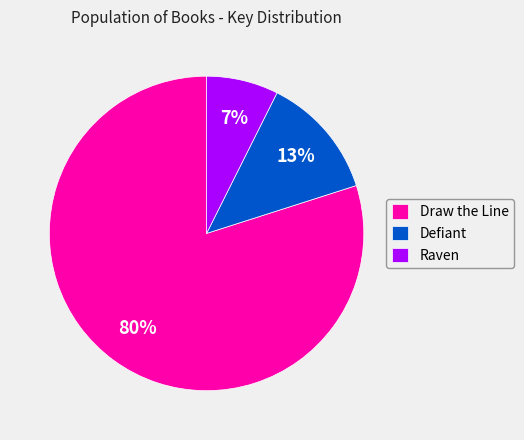

Is Defiant the majority of the pie?

No